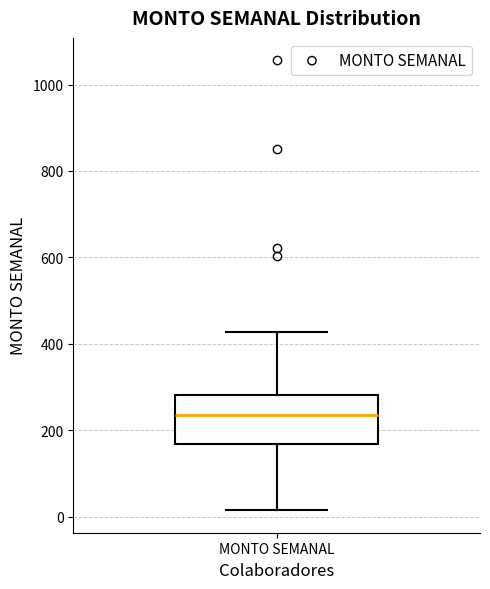

Read this box plot against the y-axis: the position of the median line, the range covered by the box, and the ends of both whiskers. The values are not printed on the chart, so give them approximately, as read against the axis.

median 240, box 160 to 280, whiskers 20 to 420